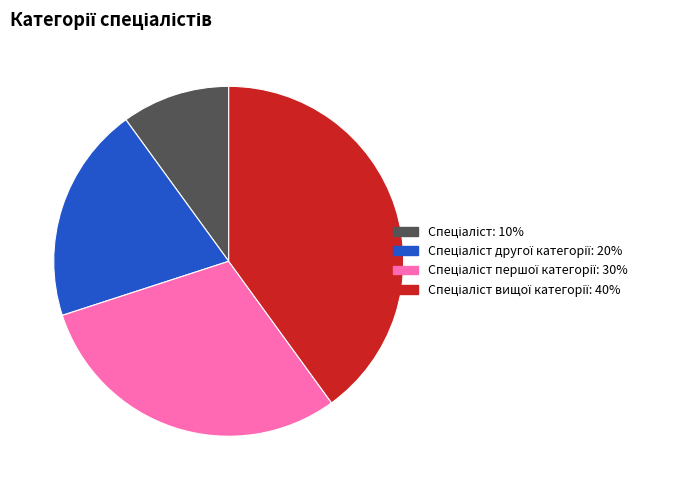

How many segments does this pie chart have?

4